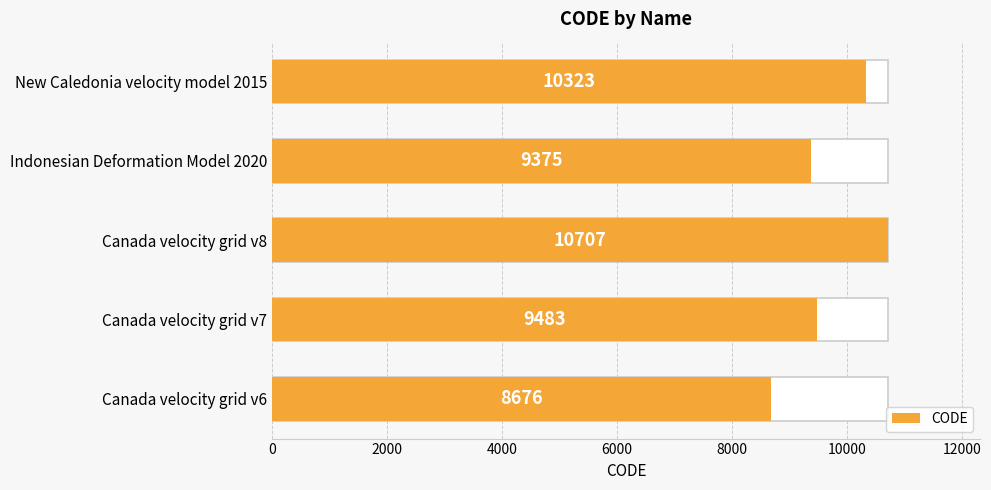

Reading left to right, list all the values displayed in this chart.

8676	9483	10707	9375	10323